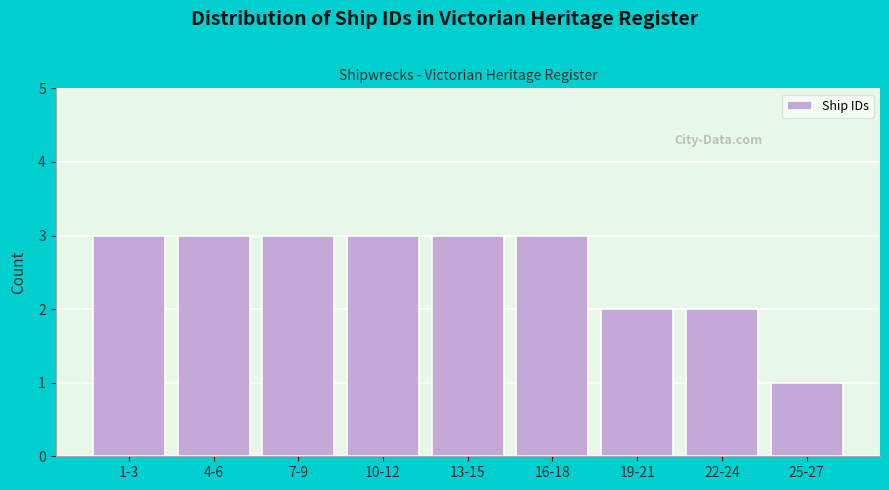

Reading left to right, list all the values displayed in this chart.

3	3	3	3	3	3	2	2	1